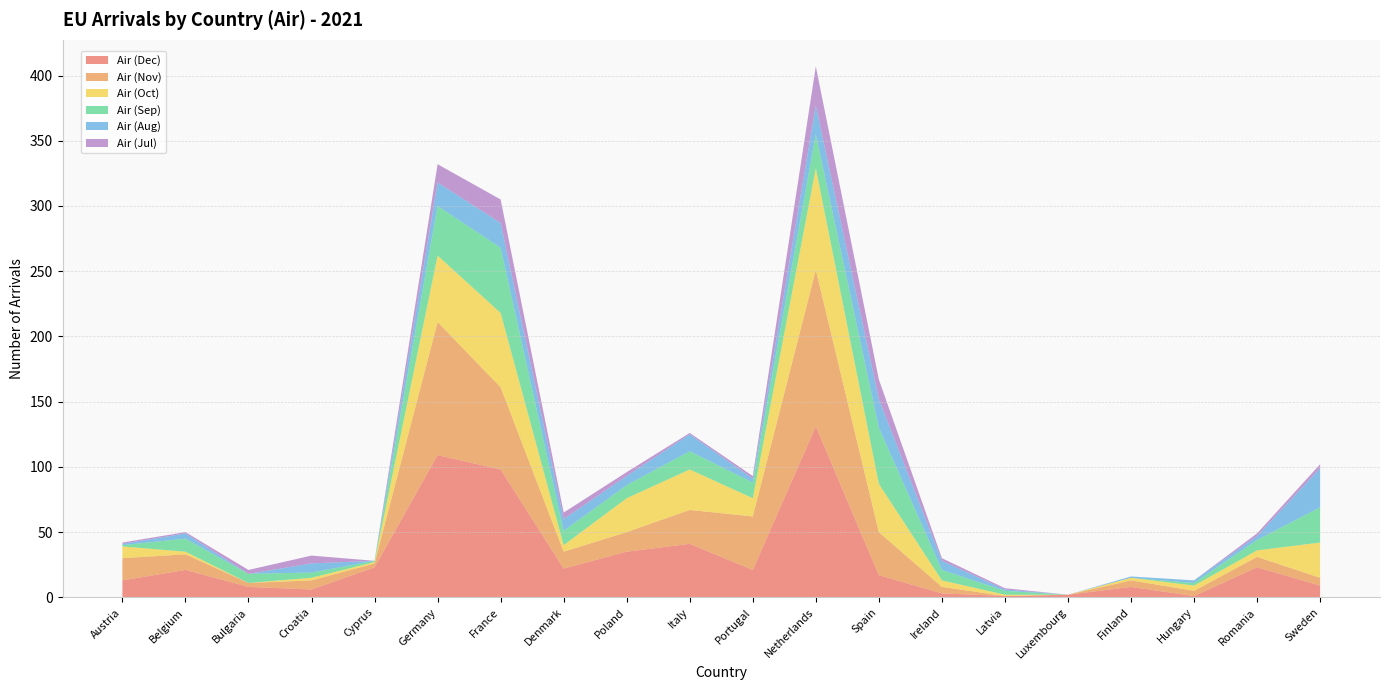

Reading right to left, extract all data points from this chart.

Air (Dec): 9	23	1	8	2	1	3	17	131	21	41	35	22	98	109	23	6	8	21	13
Air (Nov): 6	8	4	5	0	0	5	33	120	41	26	15	13	63	102	3	7	3	12	17
Air (Oct): 27	5	4	2	0	1	5	37	78	14	31	26	5	57	51	1	2	0	2	9
Air (Sep): 27	8	2	0	0	3	8	43	26	12	14	10	11	50	38	1	4	7	10	1
Air (Aug): 30	3	2	1	0	1	7	22	22	3	13	7	9	19	18	0	7	0	4	1
Air (Jul): 3	2	0	0	0	1	2	15	30	2	1	3	5	18	14	0	6	3	1	1